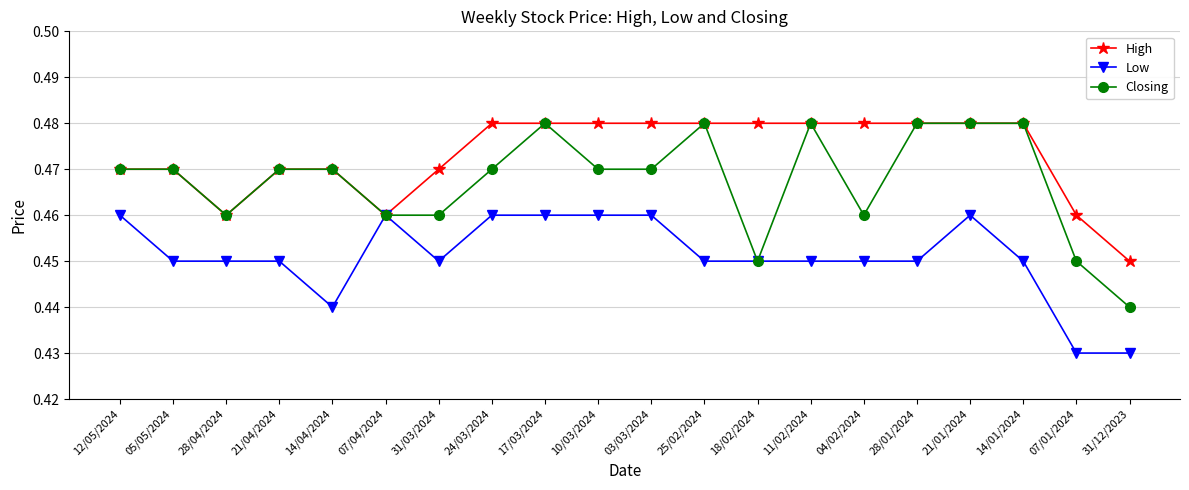

Where is Closing nearest to the value 0?

31/12/2023